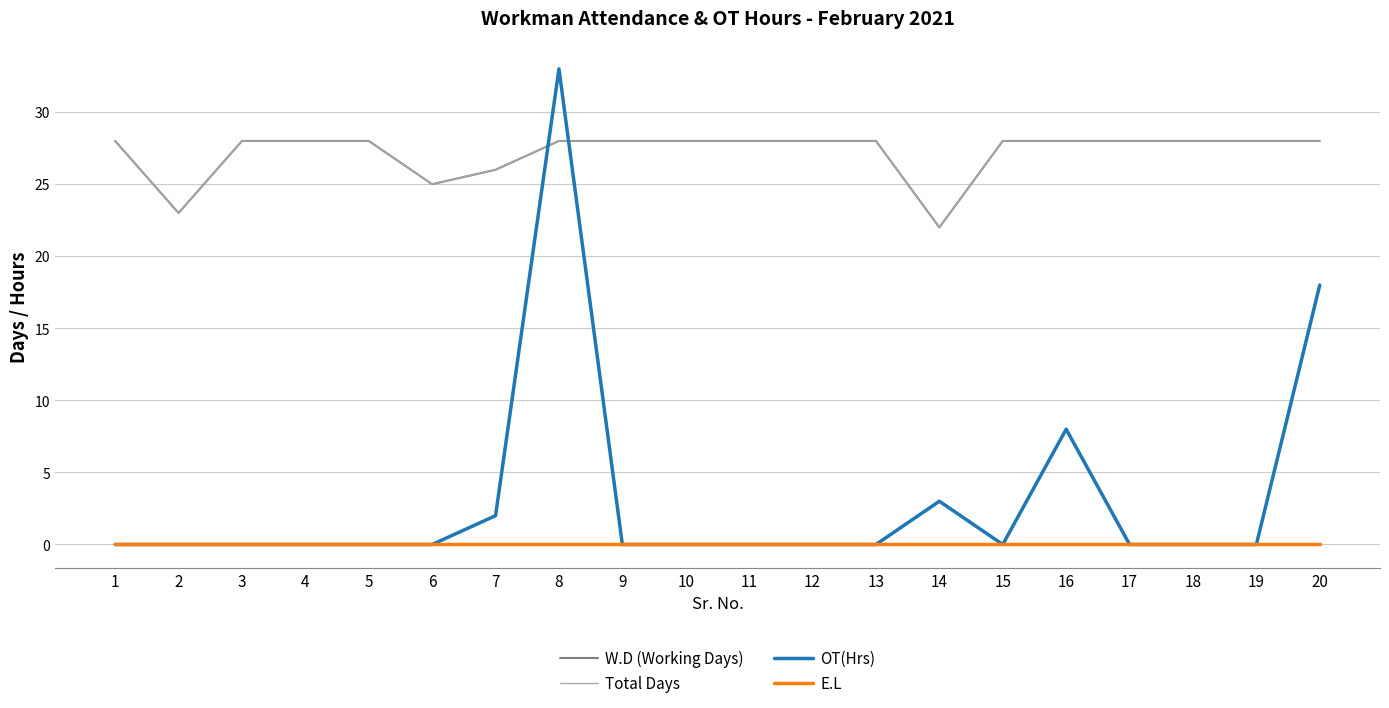

Which series changed the most between 10 and 14?

W.D (Working Days)